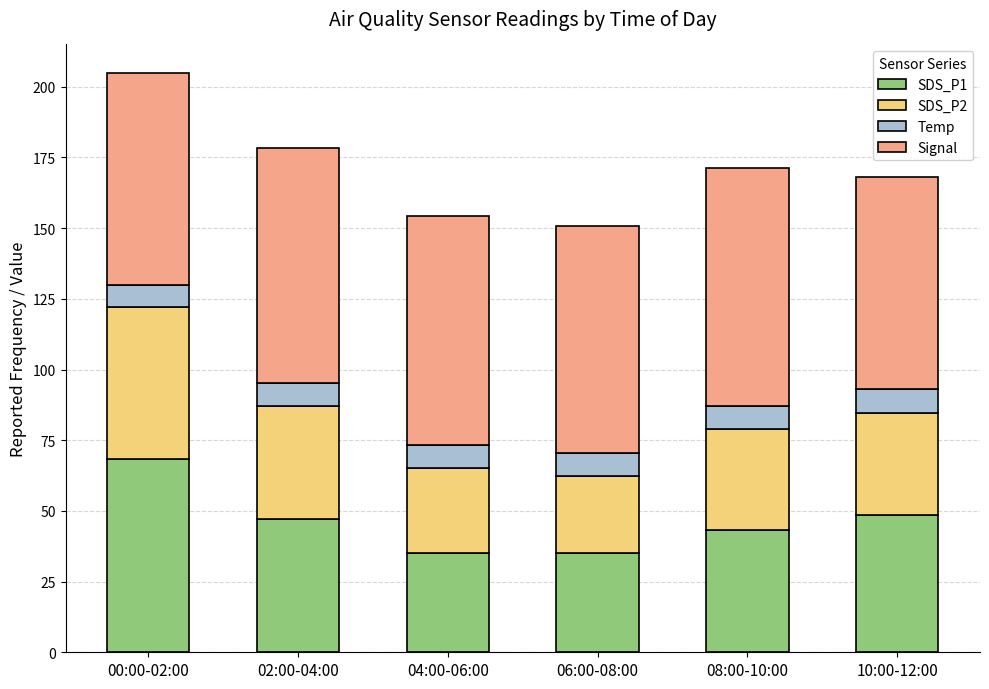

What is the highest value of the SDS_P1 series?

68.2